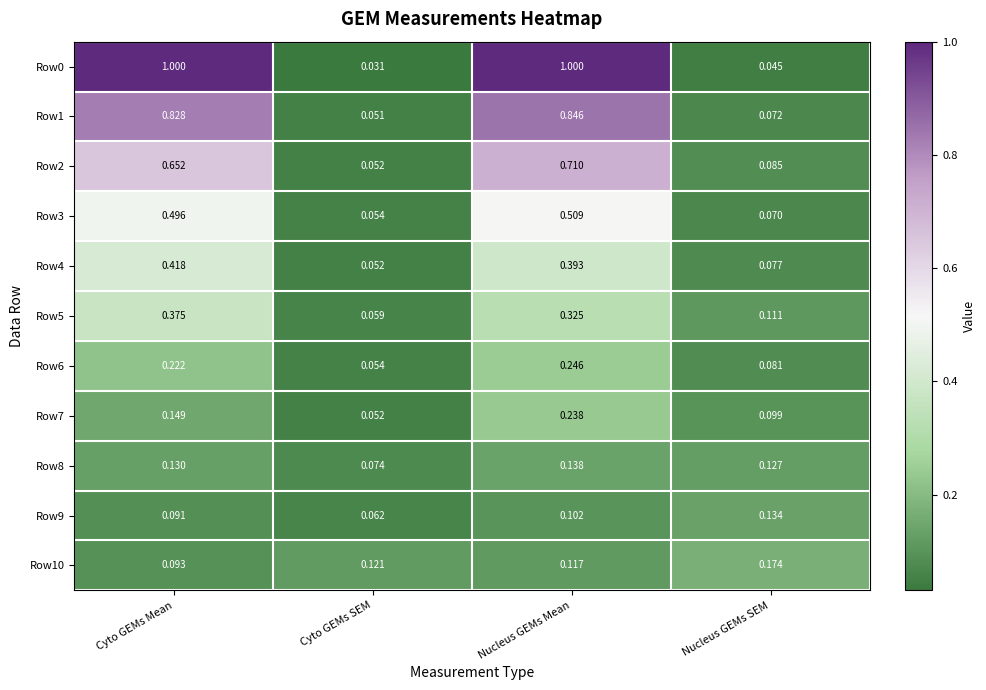

List the labels in order of Row4 value, largest first.

Cyto GEMs Mean, Nucleus GEMs Mean, Nucleus GEMs SEM, Cyto GEMs SEM